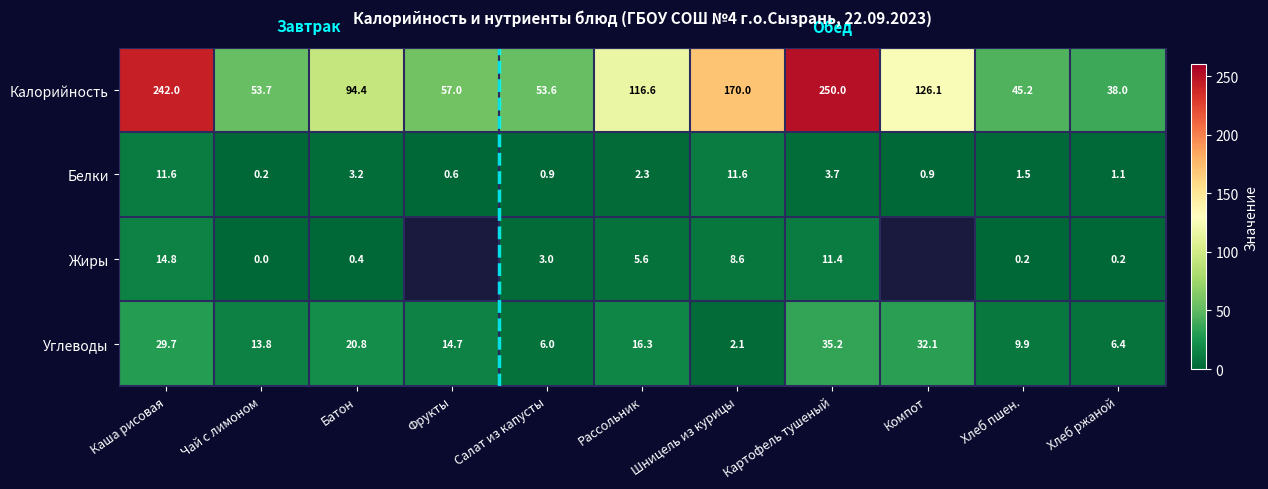

What is the average value of the Белки series?

3.4